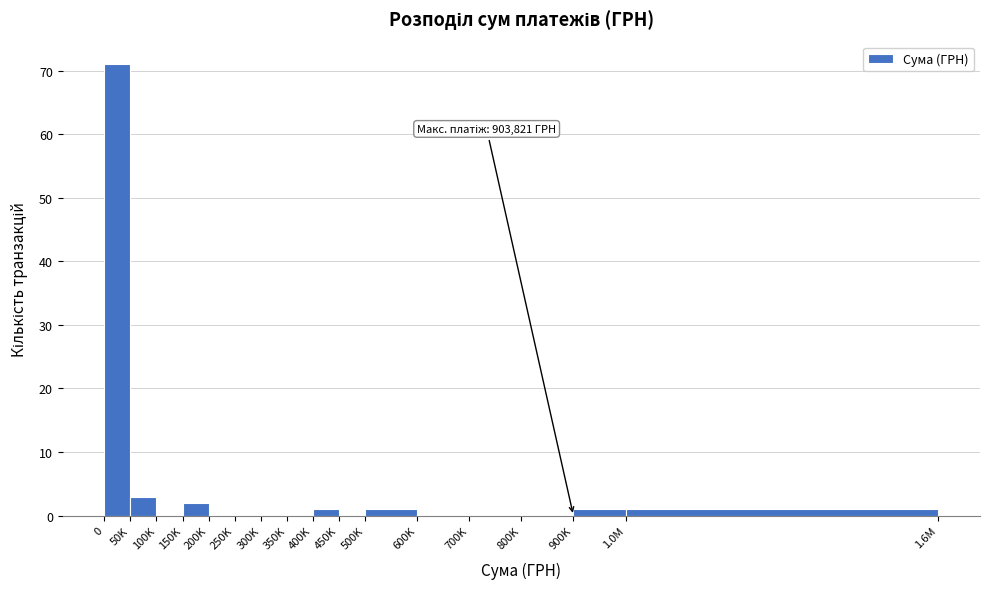

Reading right to left, extract all data points from this chart.

1.0M=1	900K=1	800K=0	700K=0	600K=0	500K=1	450K=0	400K=1	350K=0	300K=0	250K=0	200K=0	150K=2	100K=0	50K=3	0=71